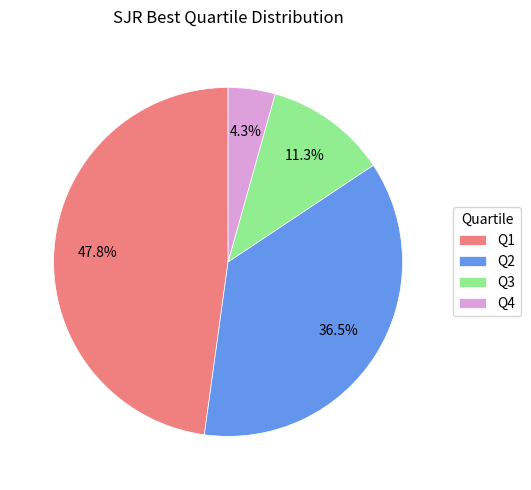

How many segments does this pie chart have?

4